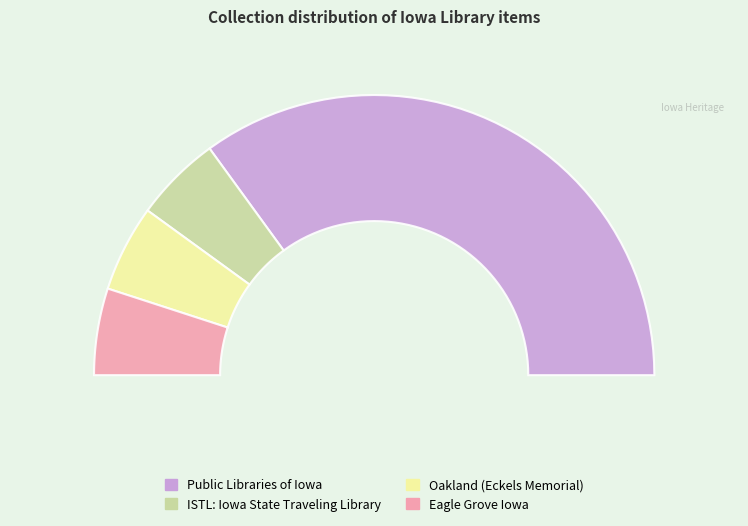

Which category has the biggest portion of the pie?

Public Libraries of Iowa